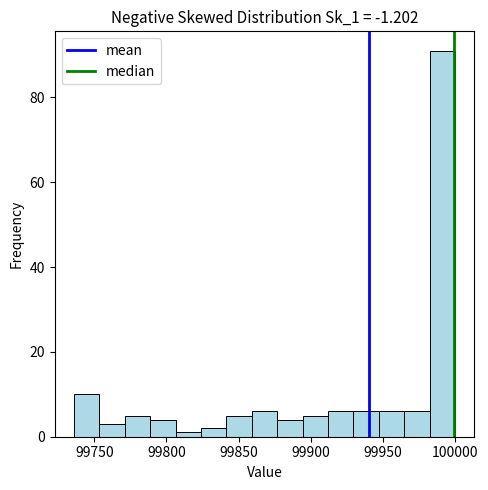

Read against the x-axis, roughly where is the centre of the tallest bar?

99990